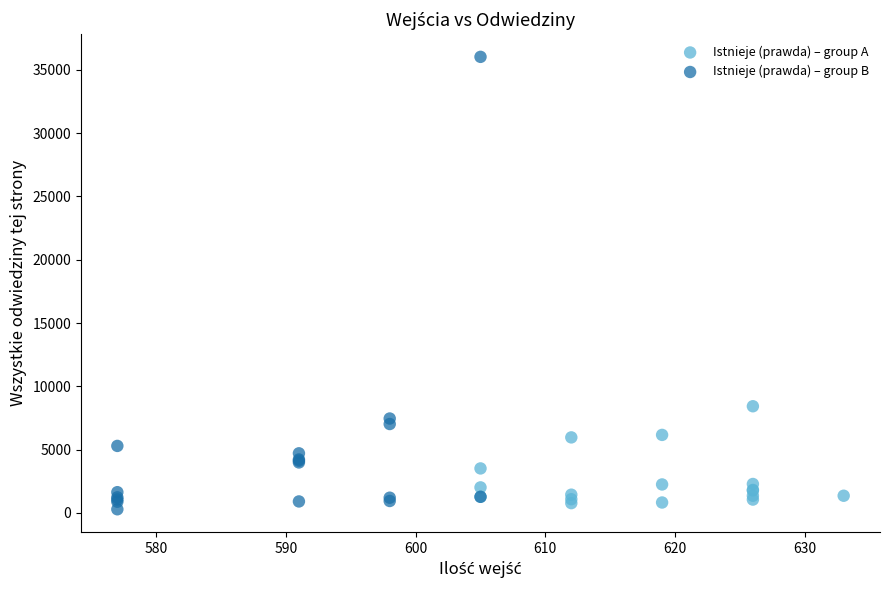

Which series contains the highest Y value?

Istnieje (prawda) – group B